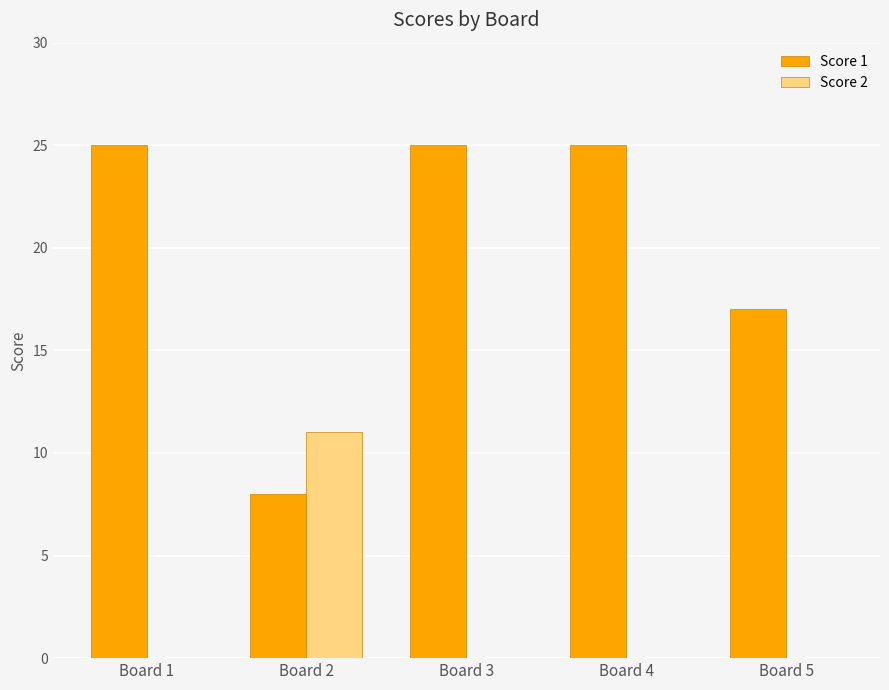

How many data points does each series have?

5